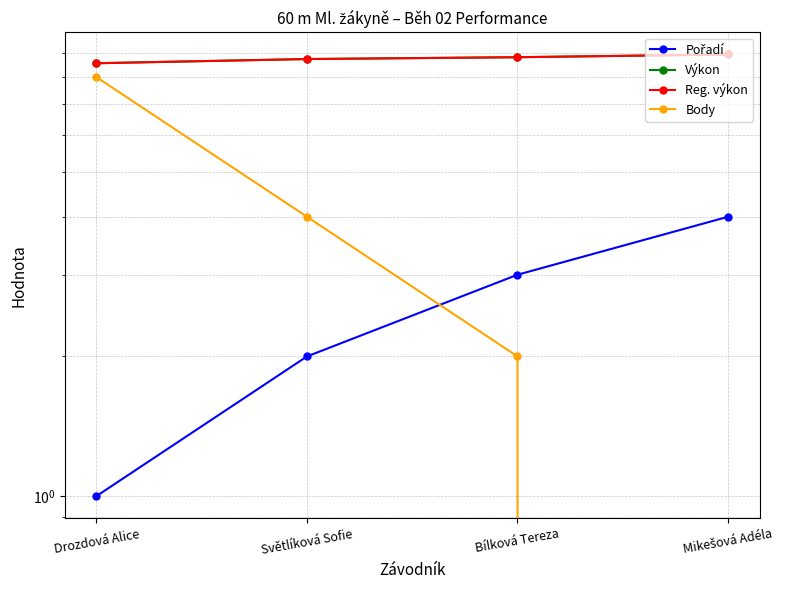

How many lines are shown in the chart?

4